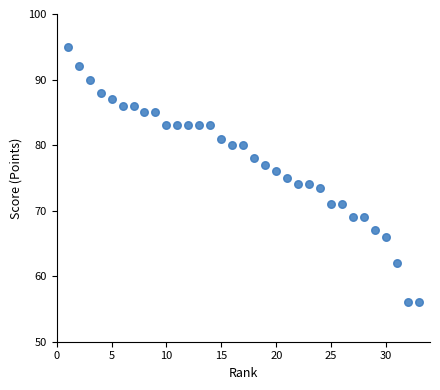

What is the range of X values (max minus min)?

32.0